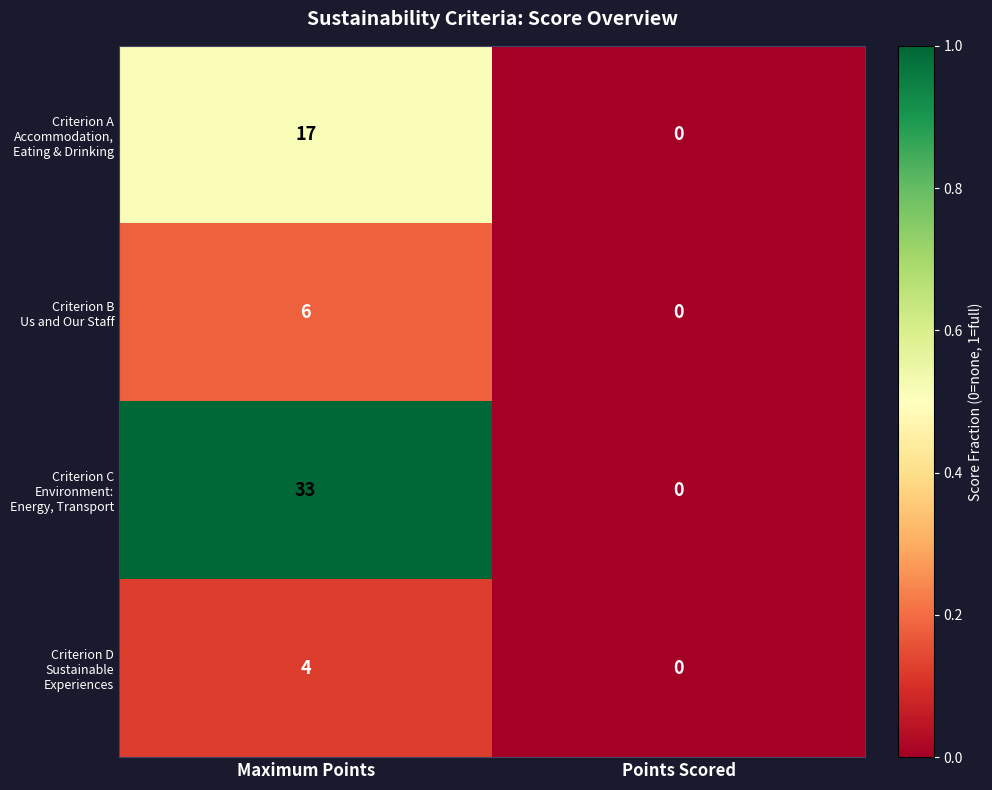

What is the total value across all series at Maximum Points?

60